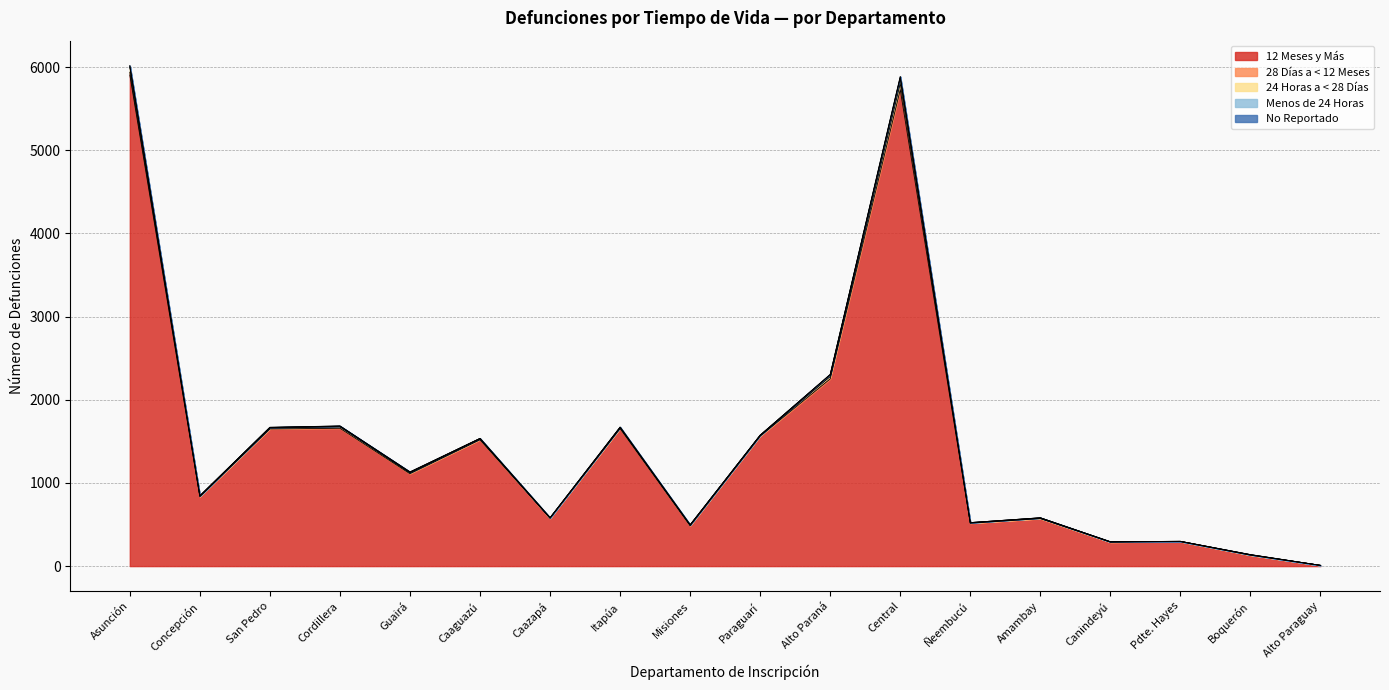

How many lines are shown in the chart?

5